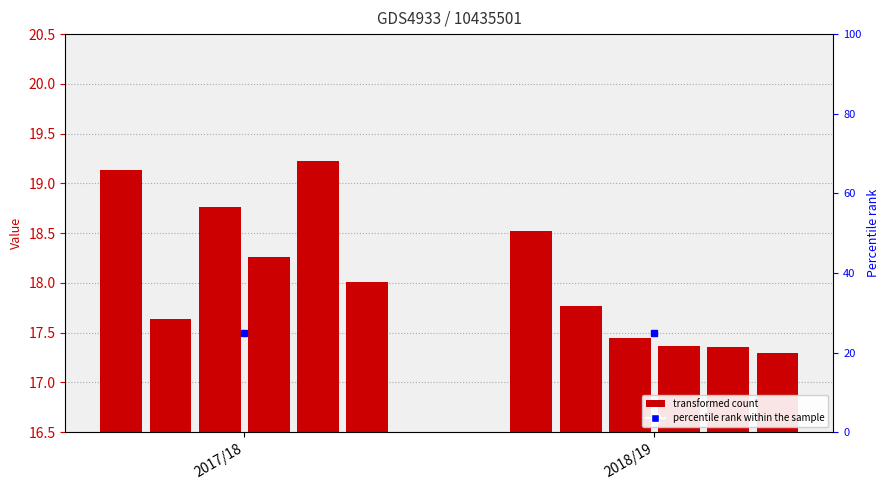

Is the value of Stavanger at 2017/18 greater than the value of Sandnes at 2017/18?

Yes